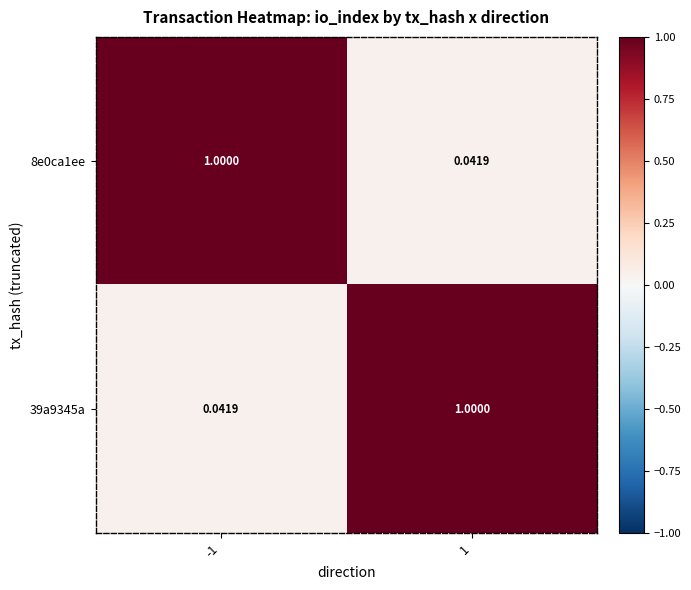

What is the total value across all series at -1?

1.0